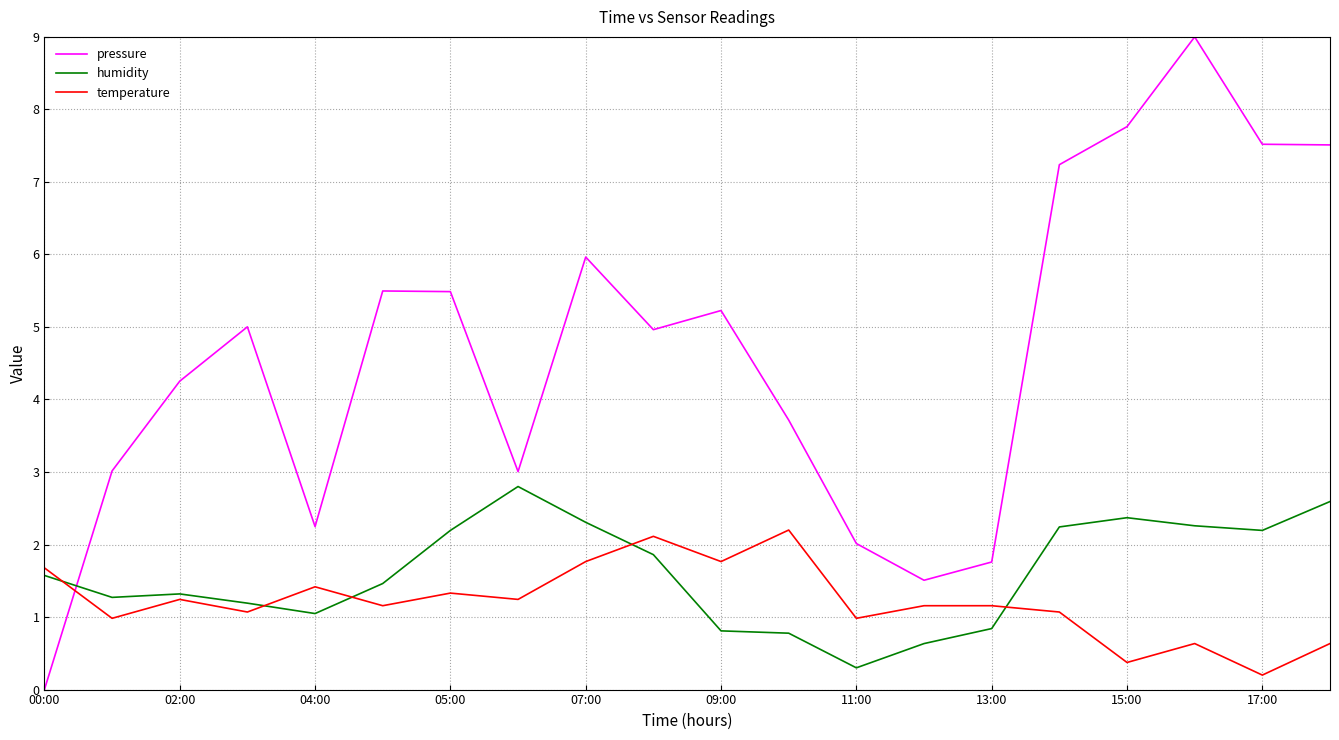

Is this an area chart (filled region under the line)?

No